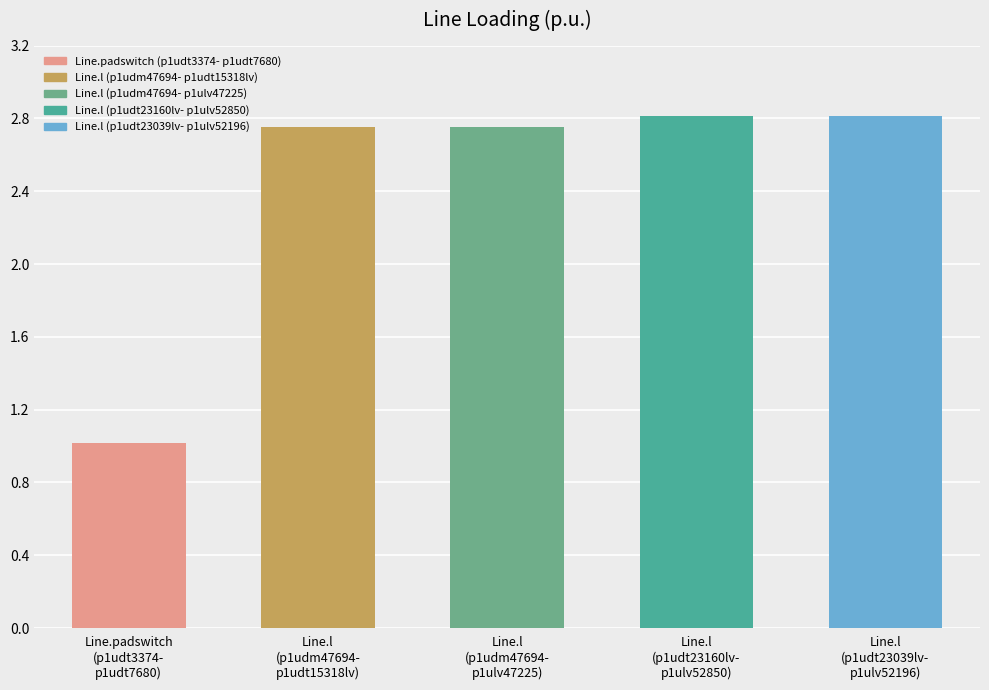

Count the values in the range 2 to 3.

4